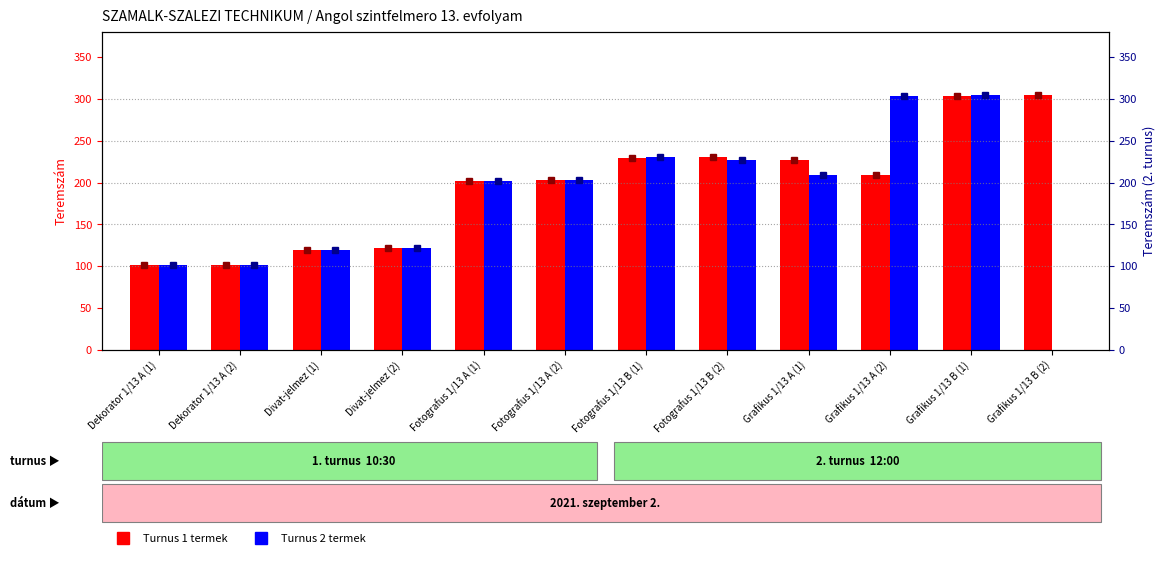

At which label does Turnus 1 (10:30) first exceed 209?

Fotografus 1/13 B (1)